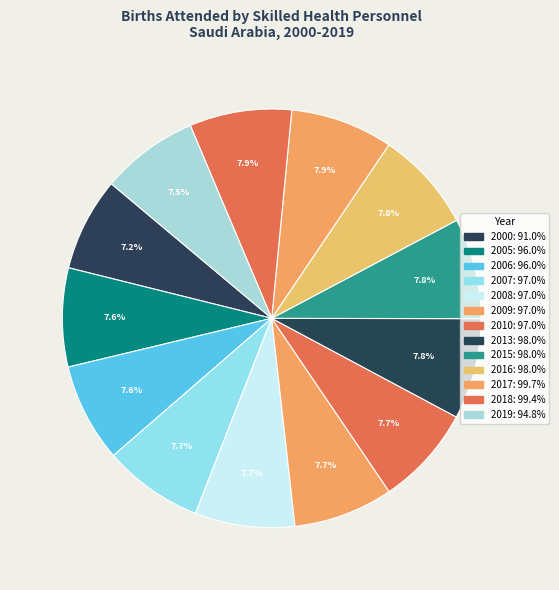

How many slices are in this pie chart?

13